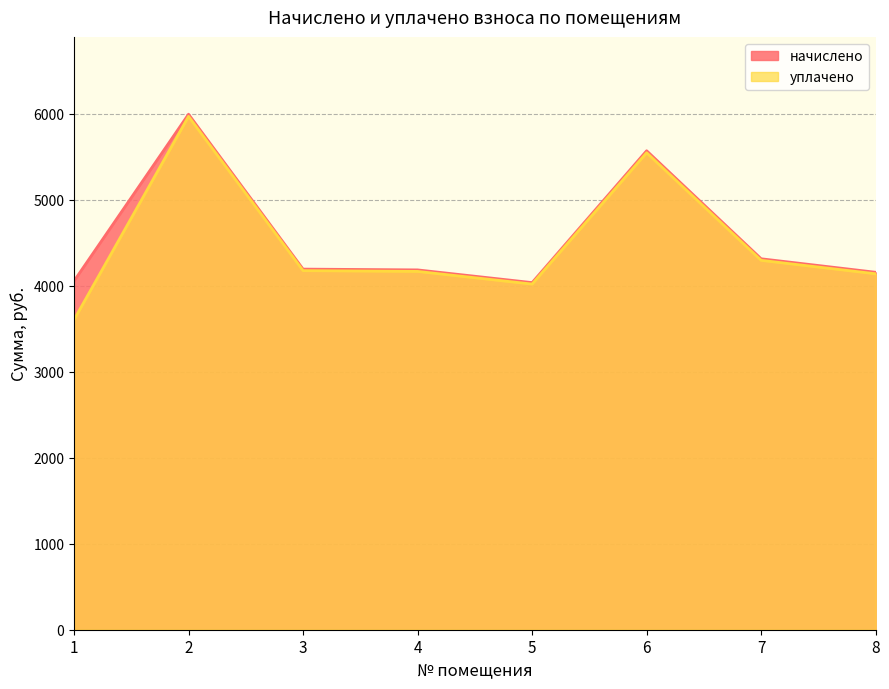

How many lines are shown in the chart?

2